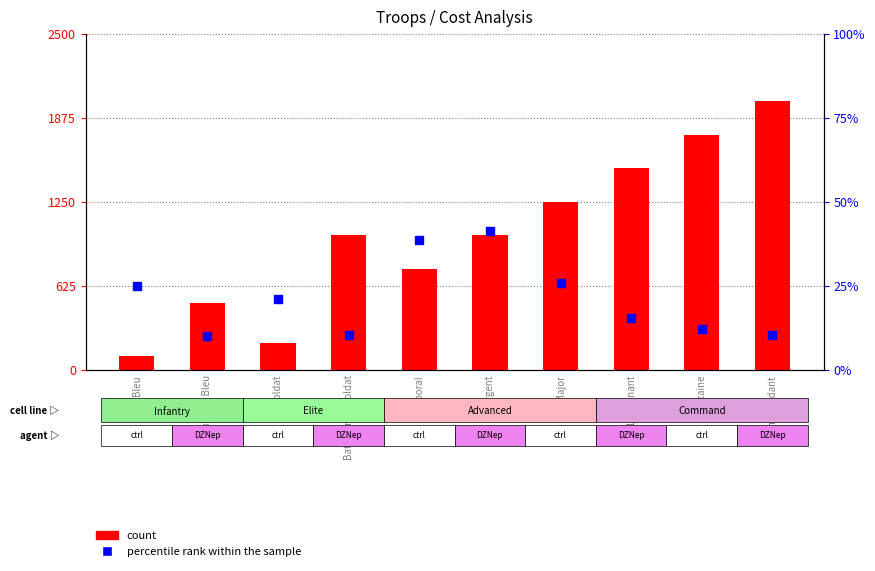

At which category is the sum across all series the highest?

Commandant